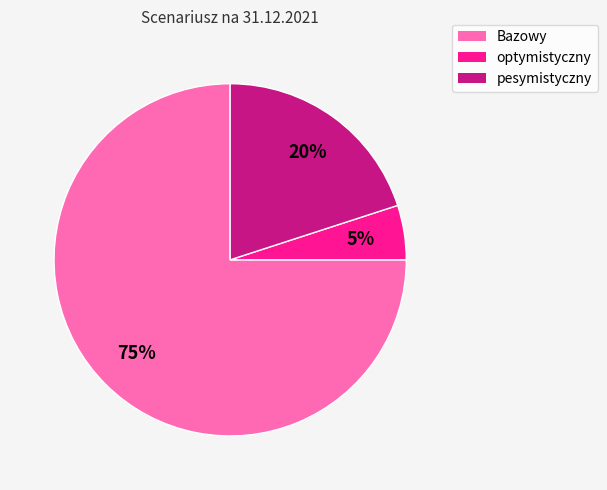

To the nearest percent, what portion does pesymistyczny represent?

20%